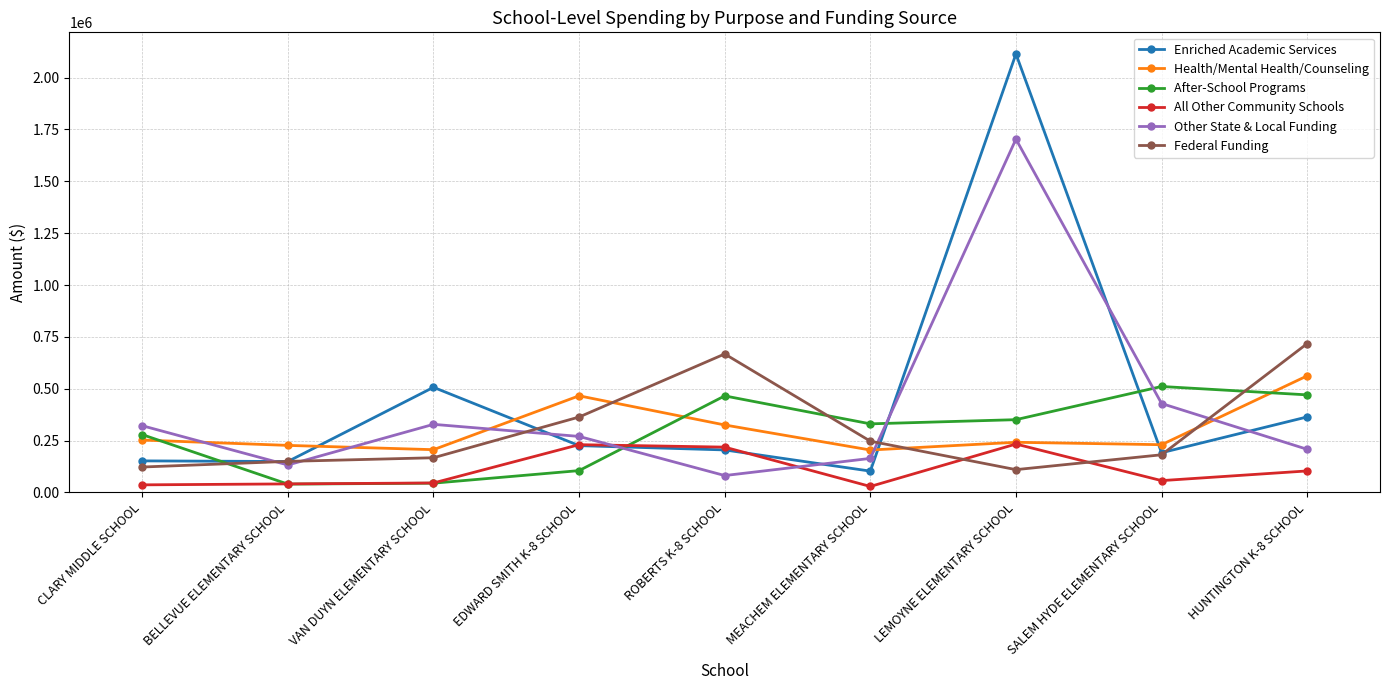

Is it true that After-School Programs equals 350812.6 at LEMOYNE ELEMENTARY SCHOOL?

True